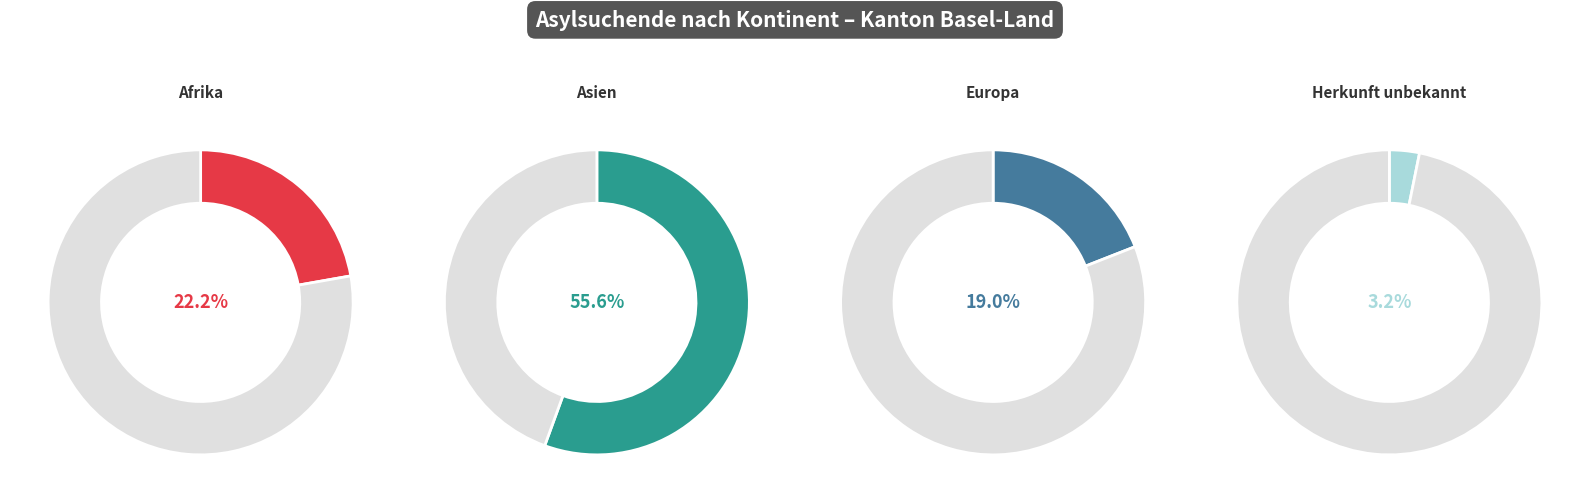

What percentage is the Afrika slice, to the nearest percent?

22%